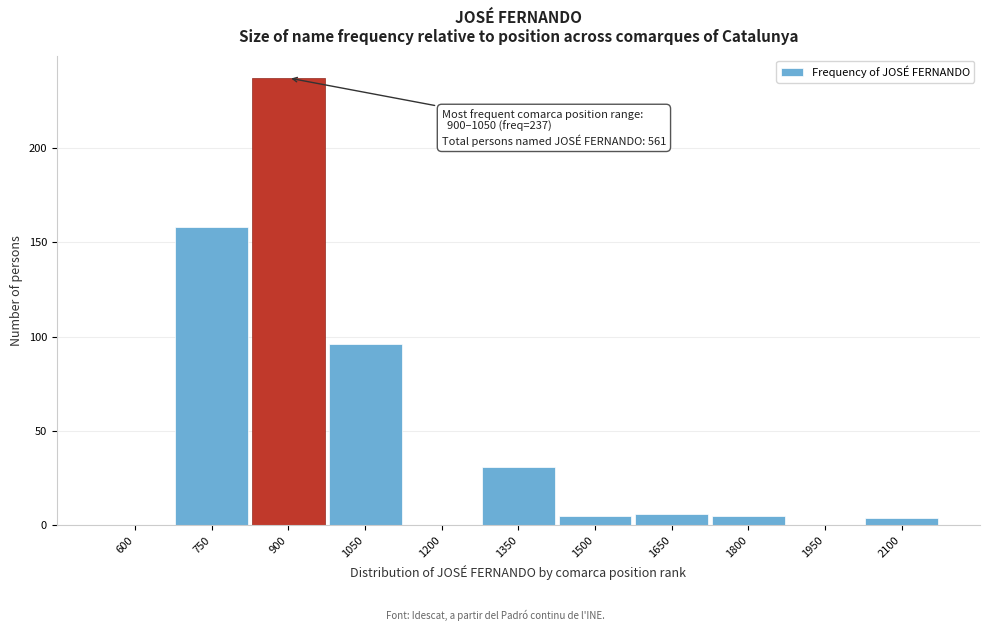

Reading left to right, extract all data points from this chart.

600=0	750=158	900=237	1050=96	1200=0	1350=31	1500=5	1650=6	1800=5	1950=0	2100=4